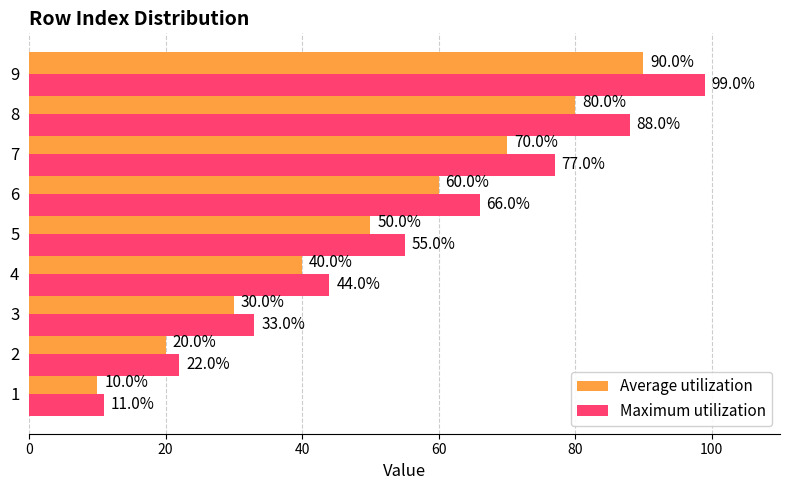

Is it true that Average utilization equals 60 at 6?

True